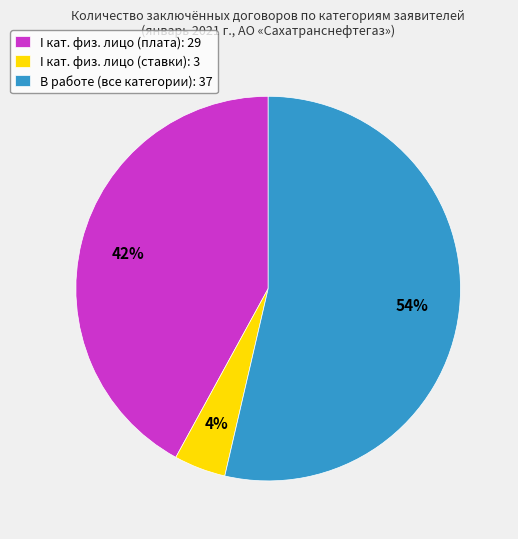

How many segments does this pie chart have?

3